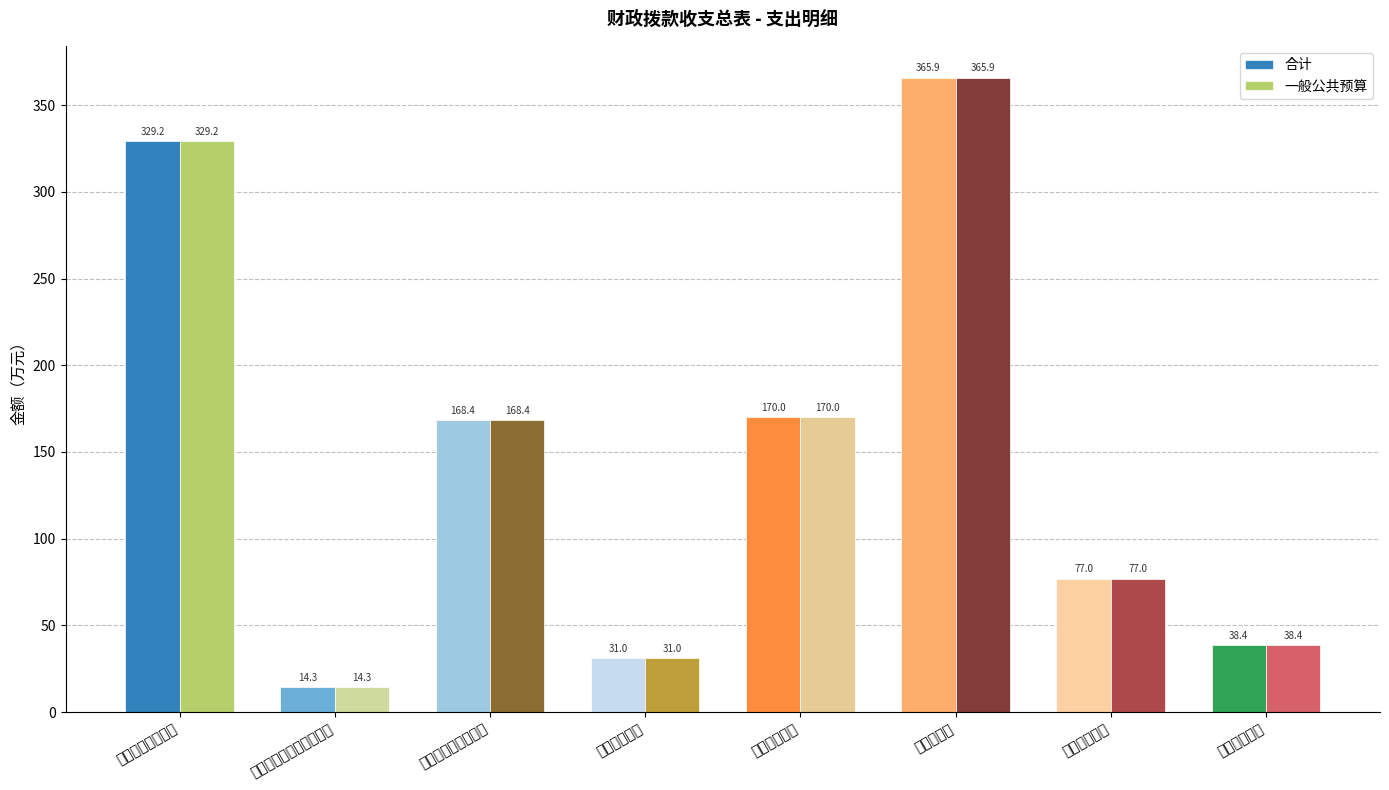

What are all the series names shown in the legend?

合计, 一般公共预算